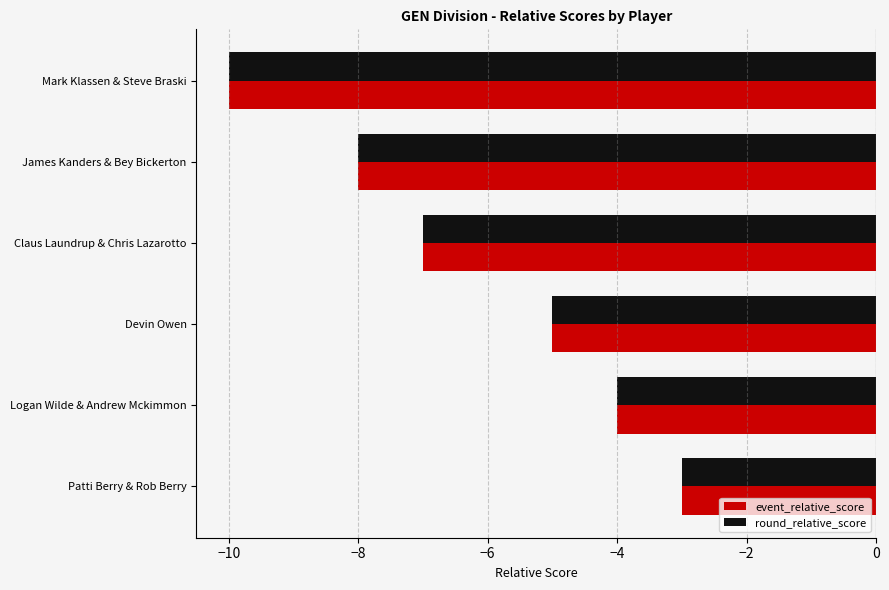

What is the approximate value of event_relative_score at Mark Klassen & Steve Braski?

-10